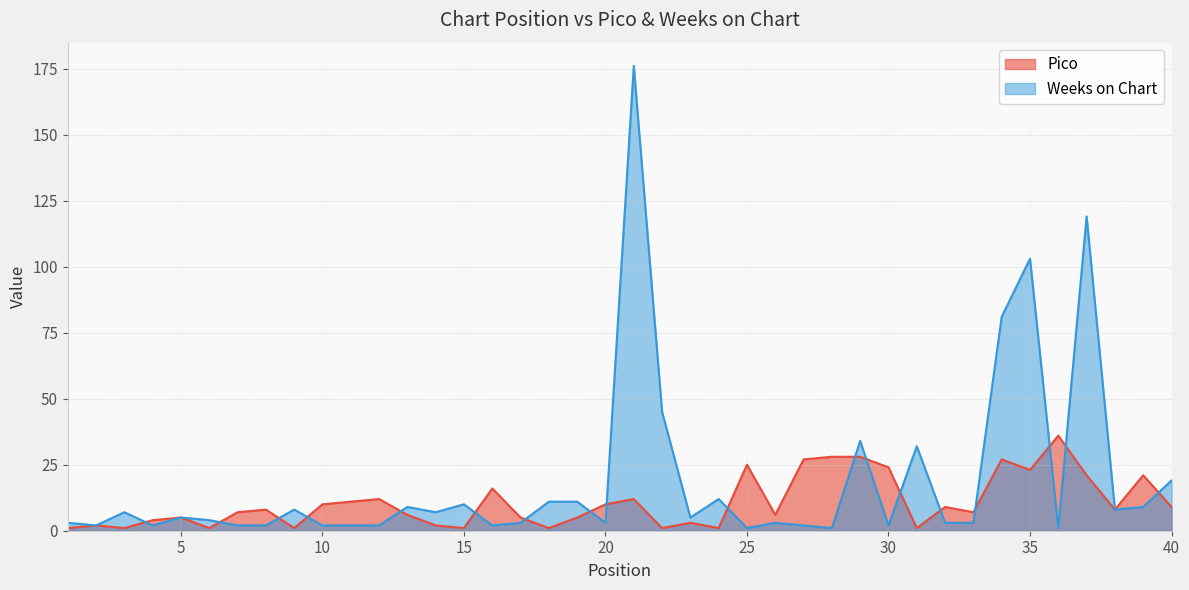

List the series in order of their overall mean, lowest first.

Pico, Weeks on Chart